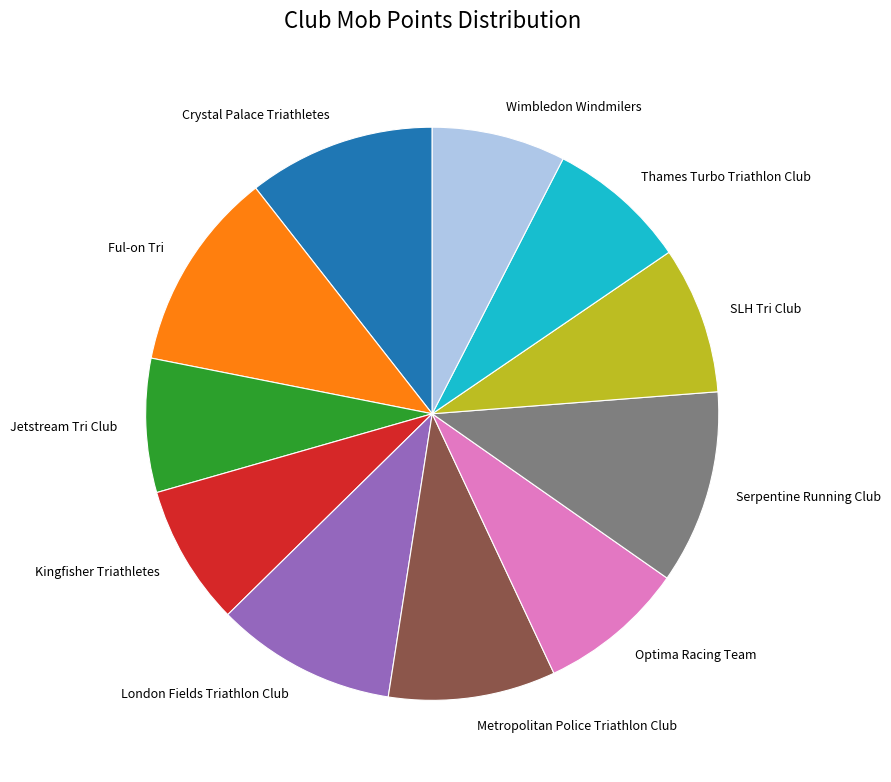

Does any single category account for the majority?

No